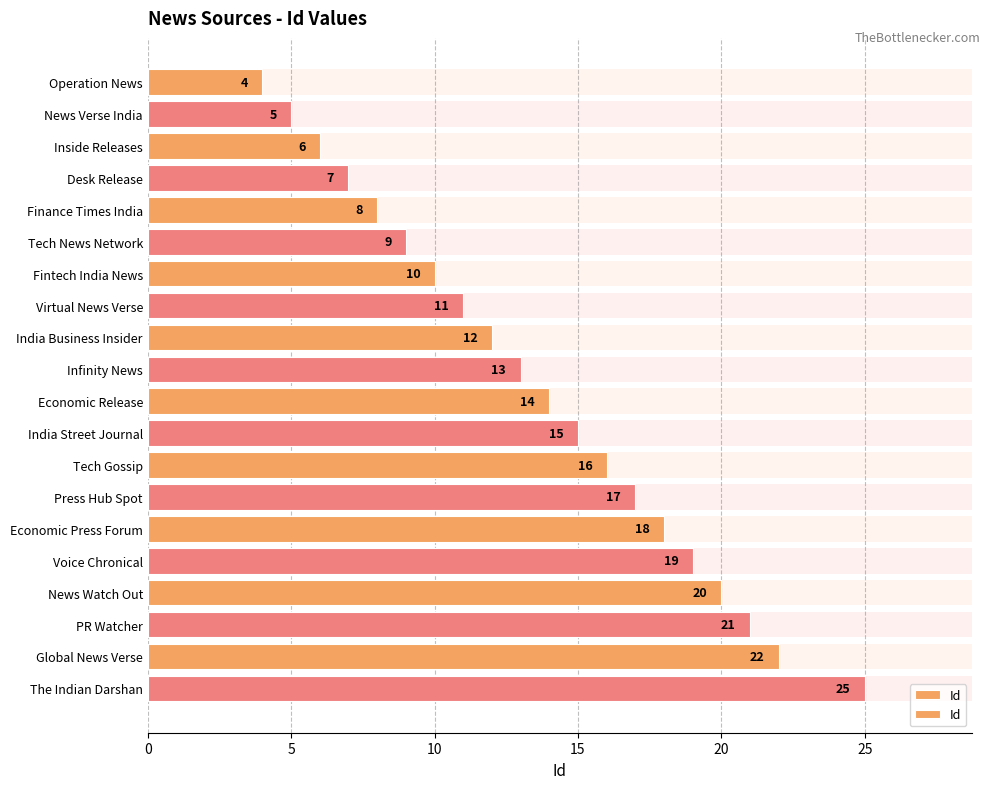

What is the label of the 8th bar from the right?

Tech Gossip